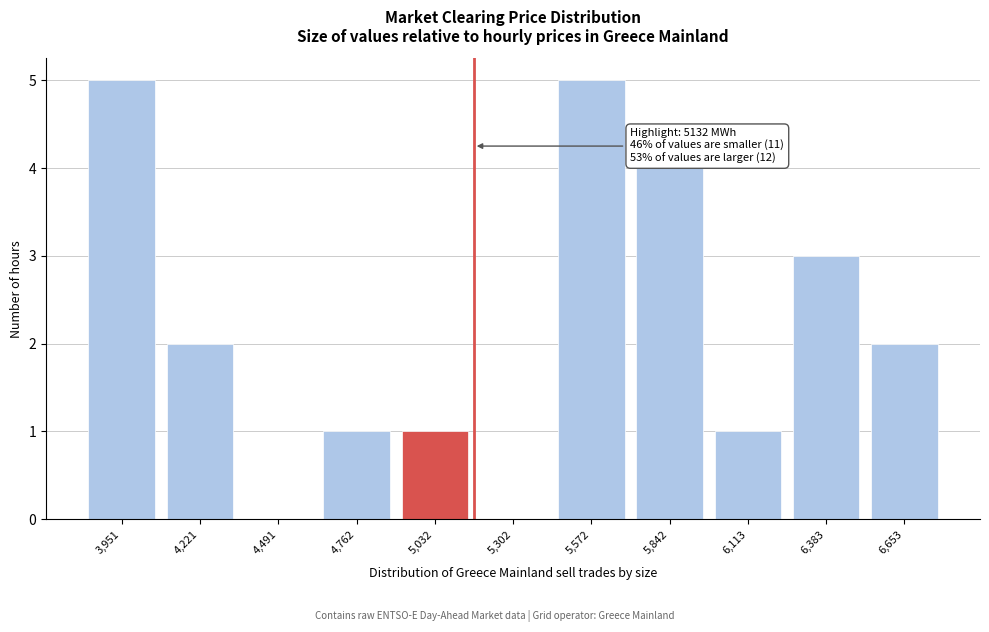

Reading left to right, list all the values displayed in this chart.

3,951=5	4,221=2	4,491=0	4,762=1	5,032=1	5,302=0	5,572=5	5,842=4	6,113=1	6,383=3	6,653=2